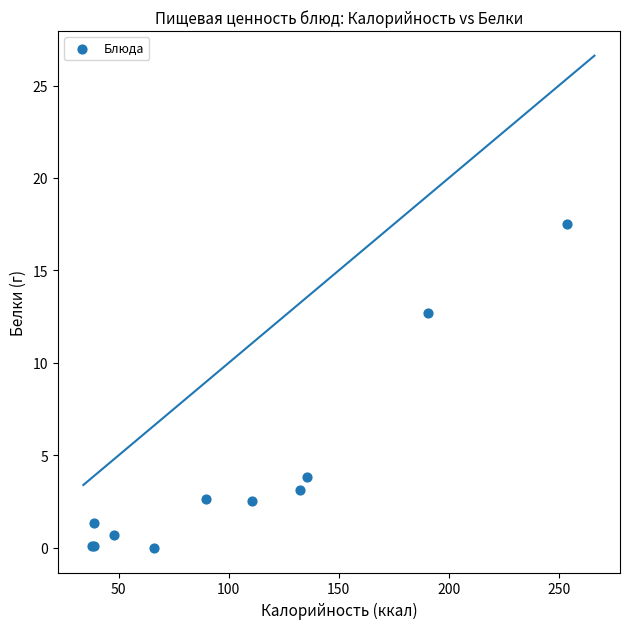

What Y value in the scatter plot is closest to 8?

3.9